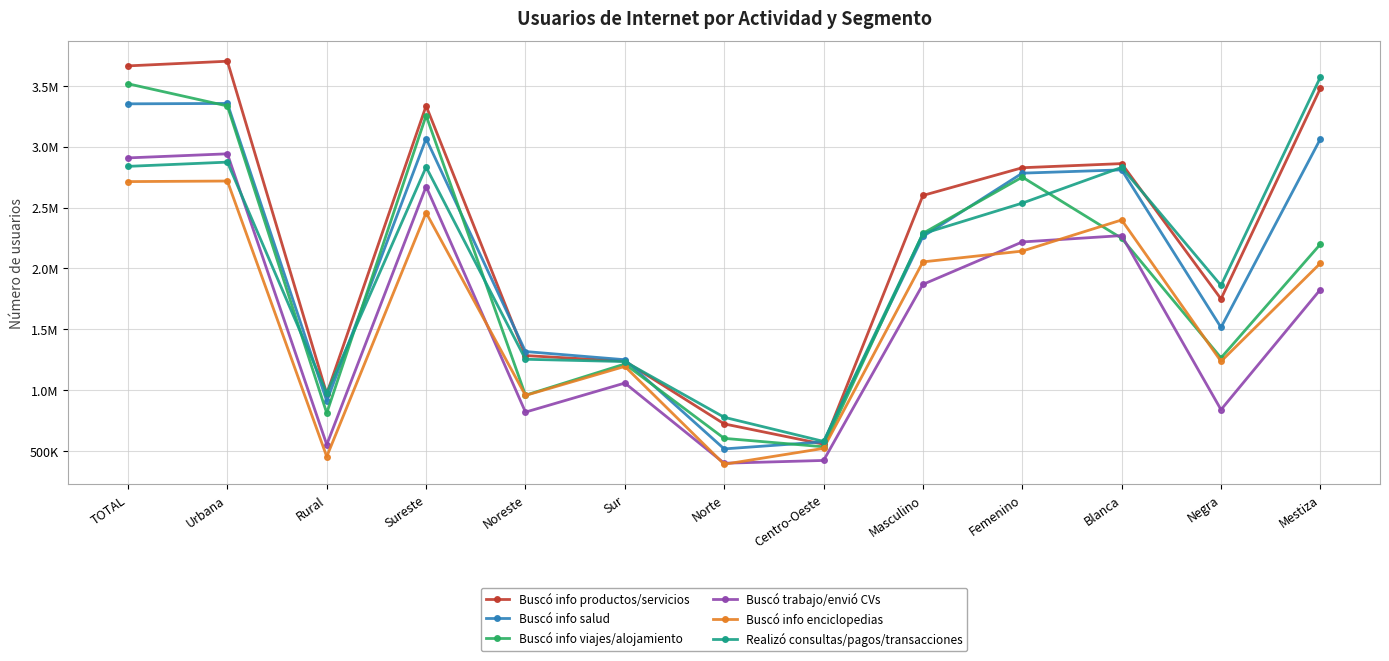

What are all the series names shown in the legend?

Buscó info productos/servicios, Buscó info salud, Buscó info viajes/alojamiento, Buscó trabajo/envió CVs, Buscó info enciclopedias, Realizó consultas/pagos/transacciones